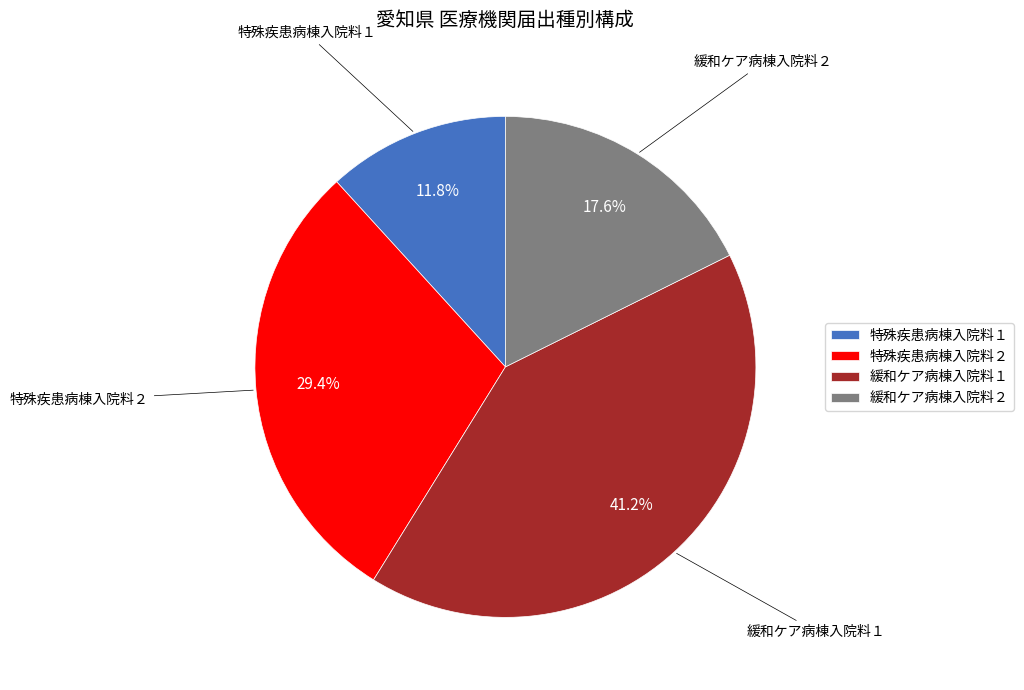

True or false: 特殊疾患病棟入院料１ accounts for 20% of the total.

False